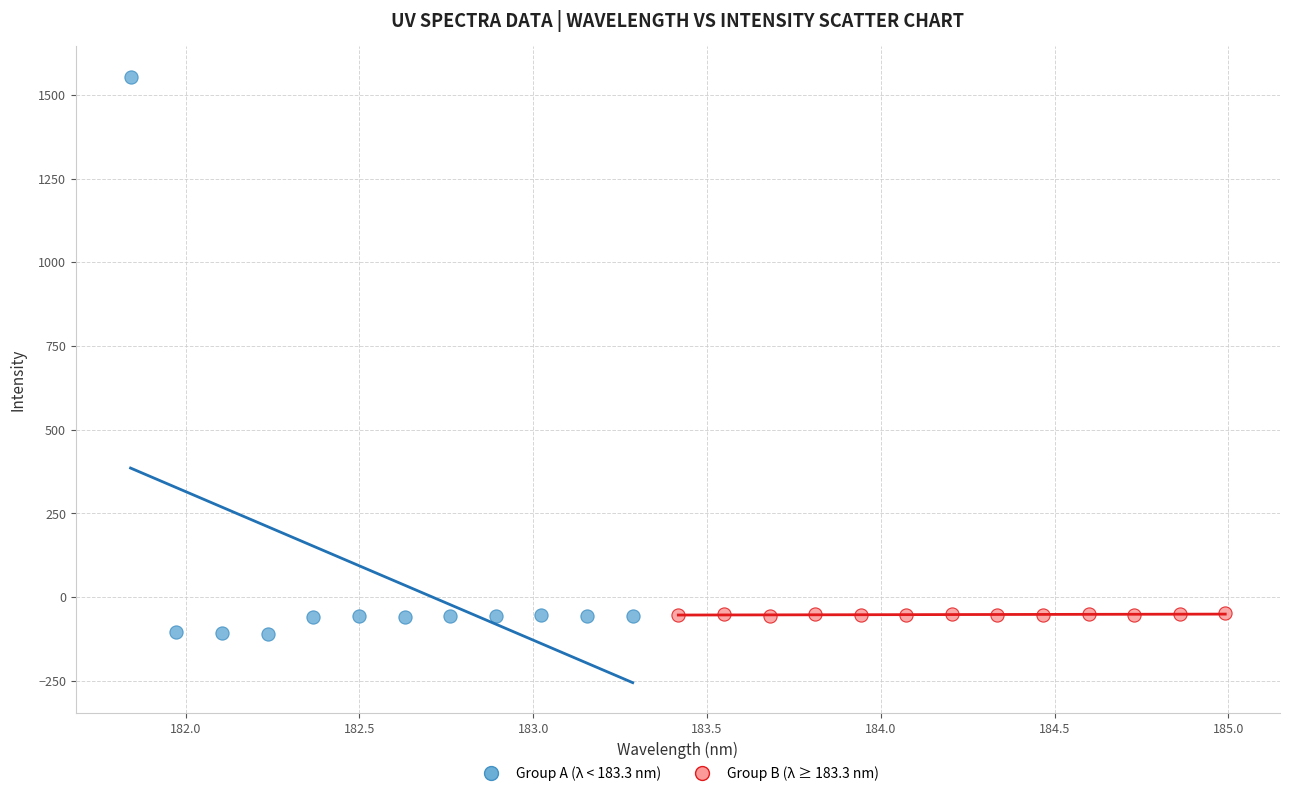

Which series has the largest Y range (max minus min)?

Group A (λ < 183.3 nm)